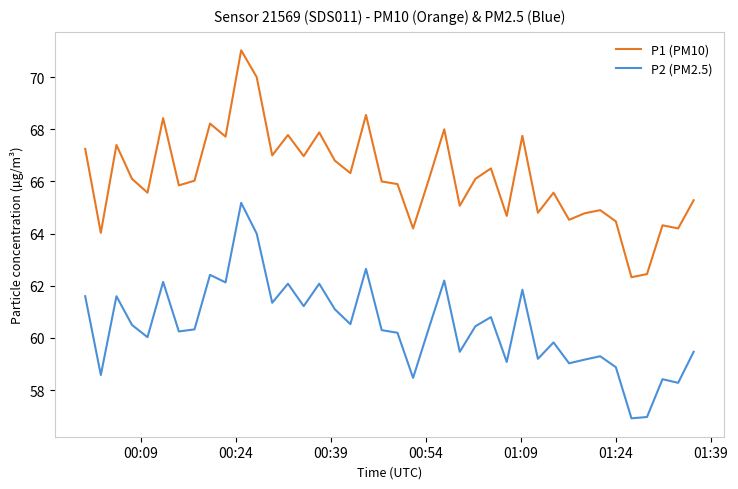

Which series has the largest total across all categories?

P1 (PM10)